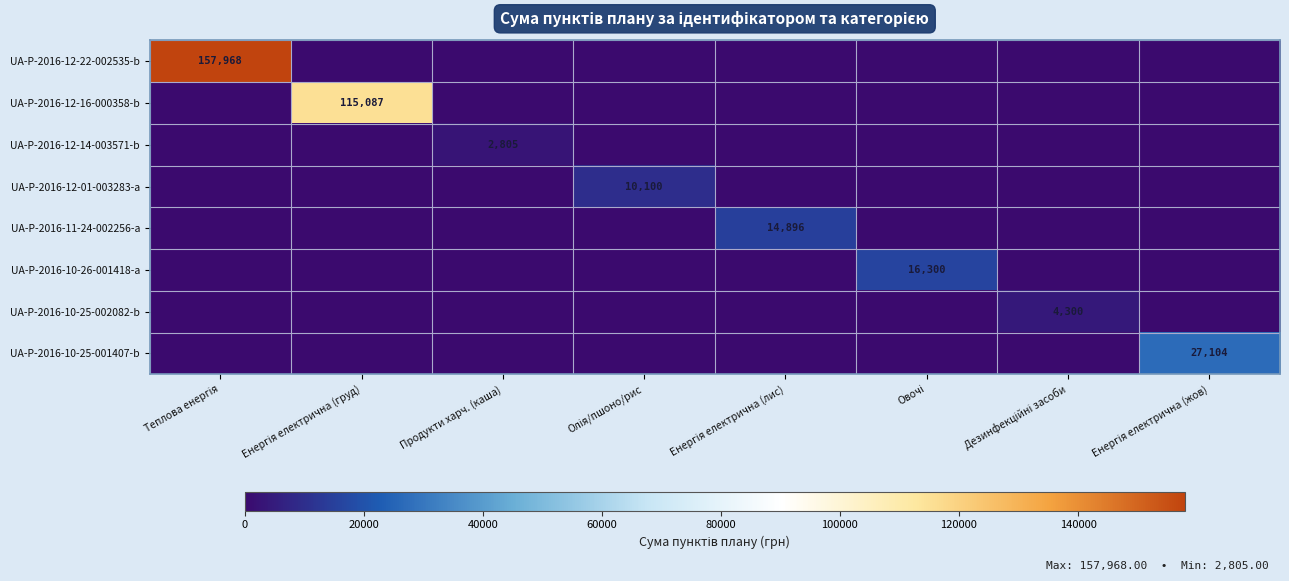

How many values in UA-P-2016-10-25-002082-b are above zero?

1